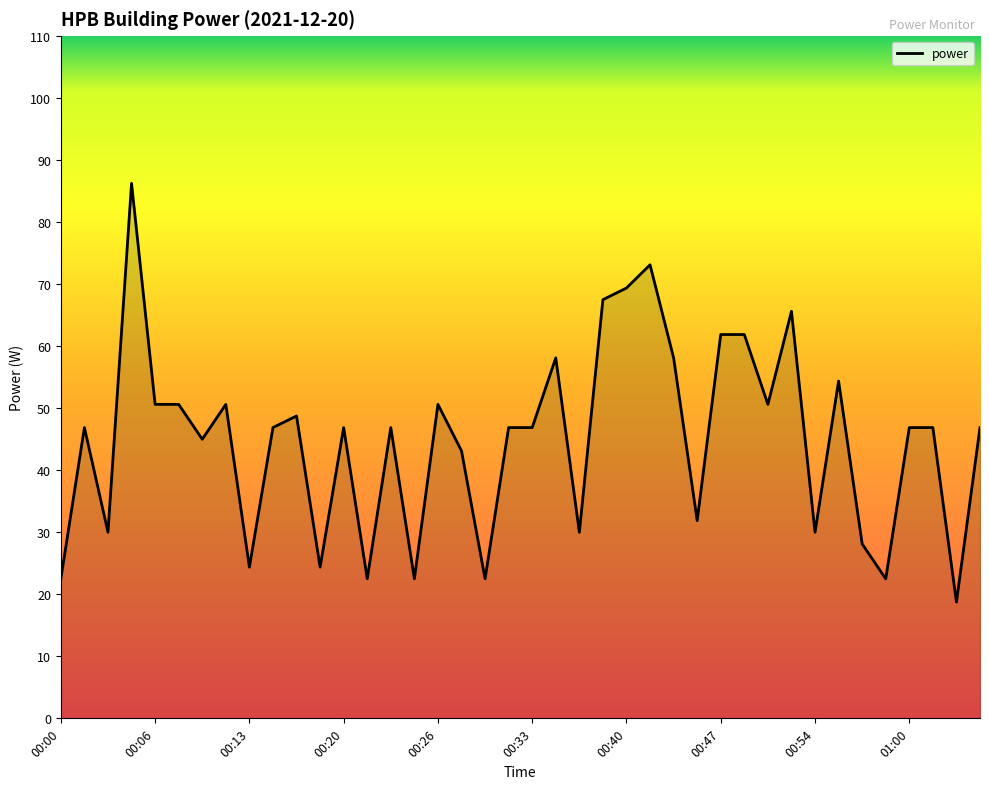

Is this an area chart (filled region under the line)?

Yes